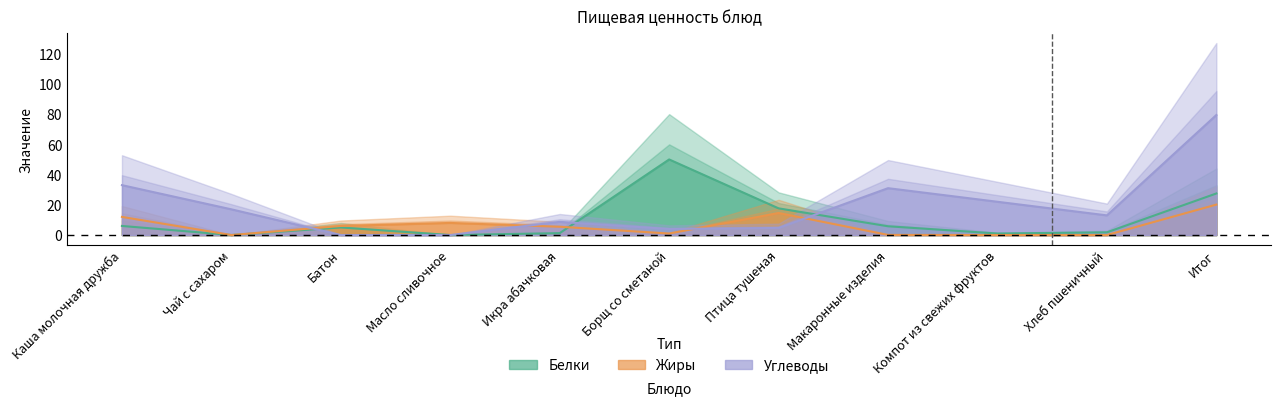

At which label does Жиры reach its peak?

Итог